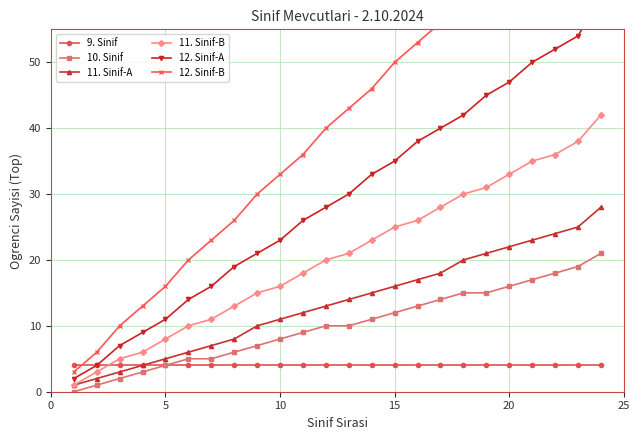

Is it true that 10. Sinif equals 24 at 20?

False